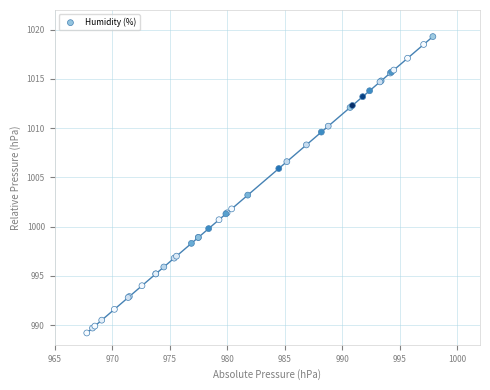

What Y value in the scatter plot is closest to 1004?

1003.2